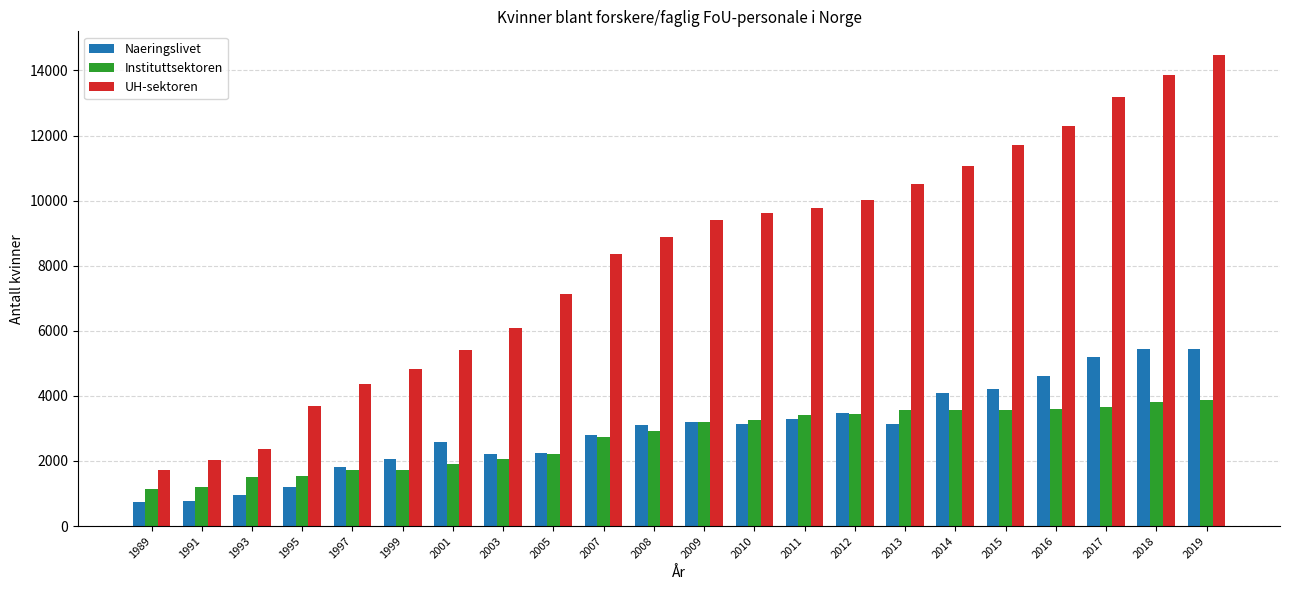

How many bars are there in each group?

3